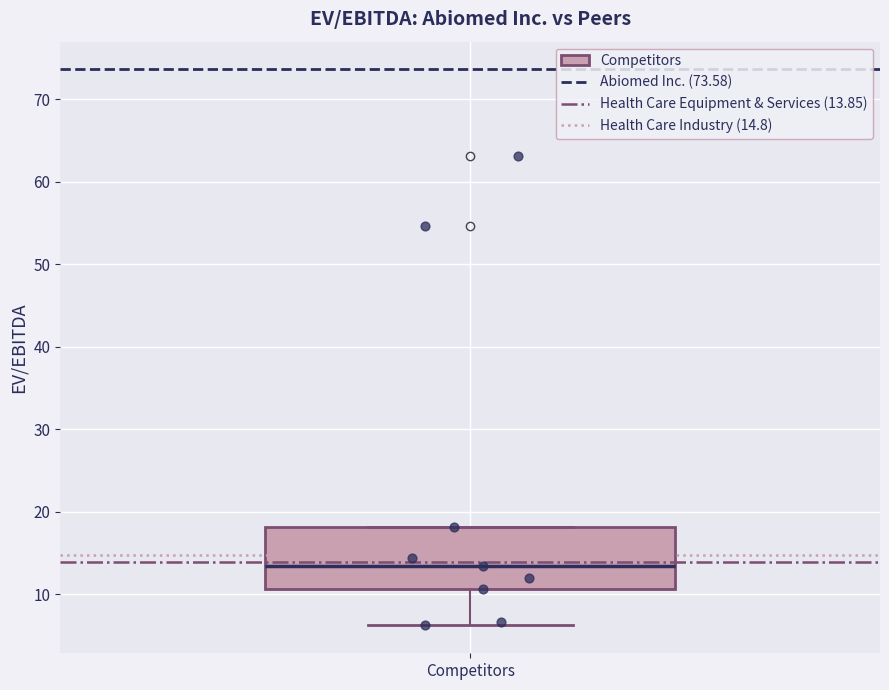

Where is the lower edge of the box for Competitors on the y-axis? The values are not printed on the chart, so give them approximately, as read against the axis.

11